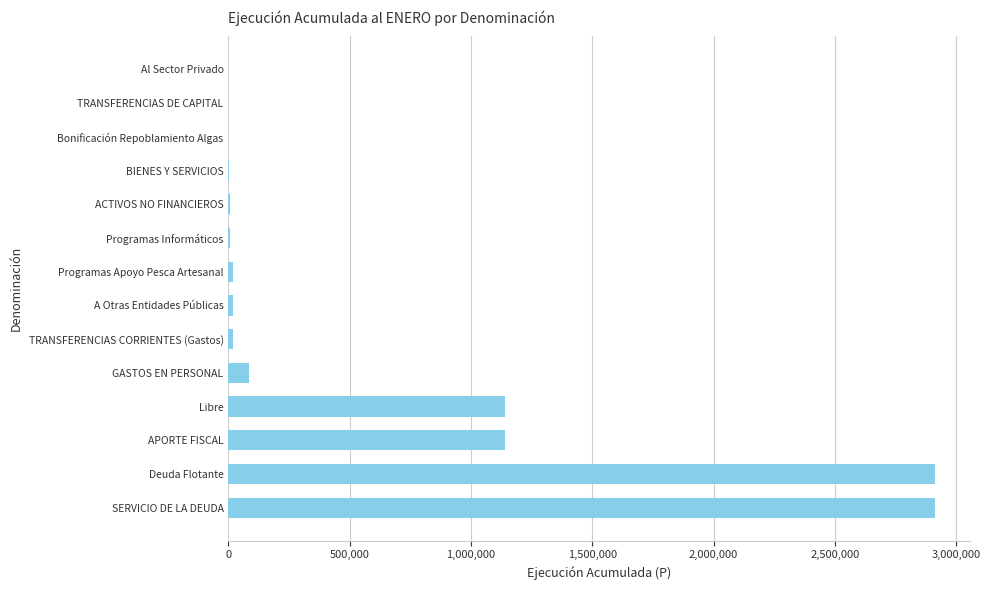

What is the sum of all values?

8265812